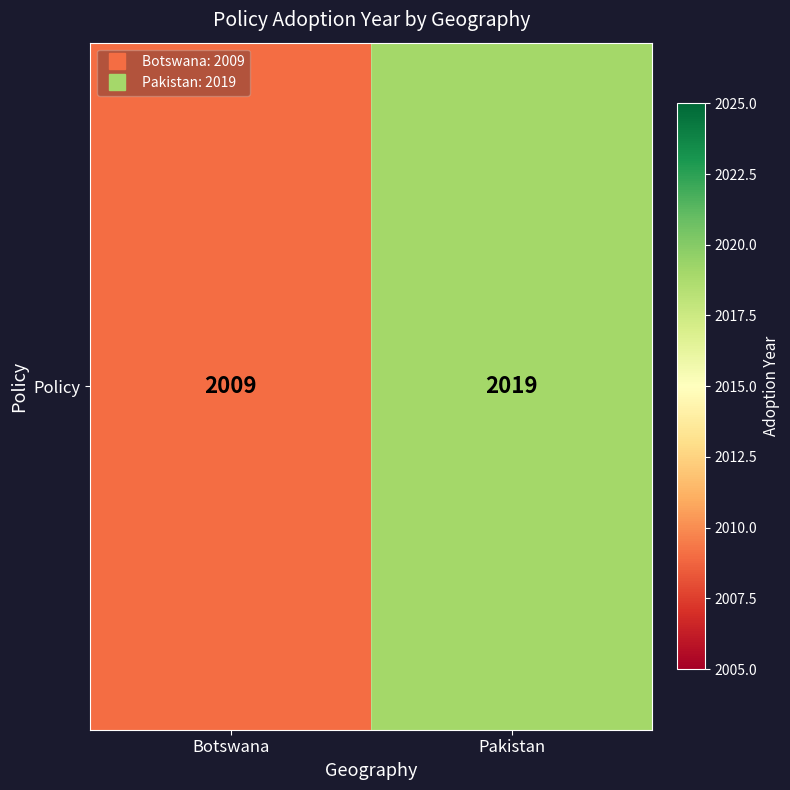

What is the change in value from Botswana to Pakistan?

+10